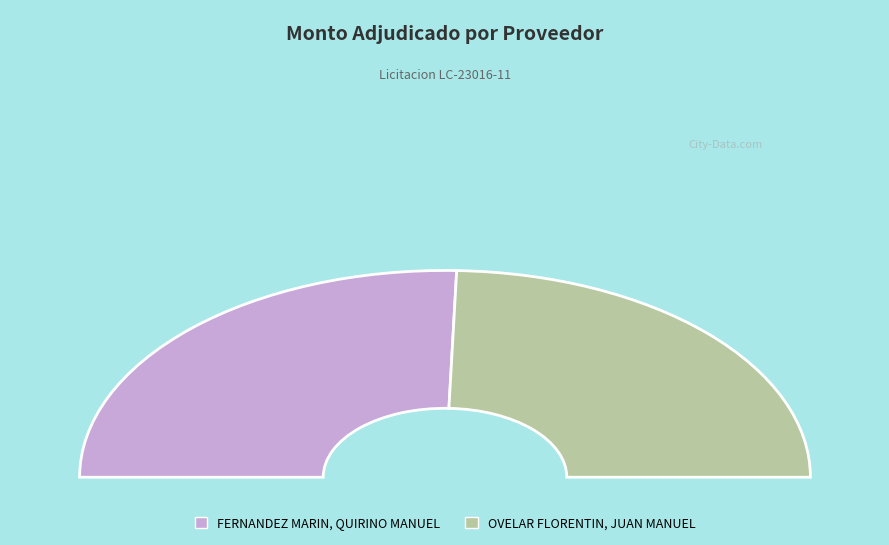

What percentage is the OVELAR FLORENTIN, JUAN MANUEL slice, to the nearest percent?

49%